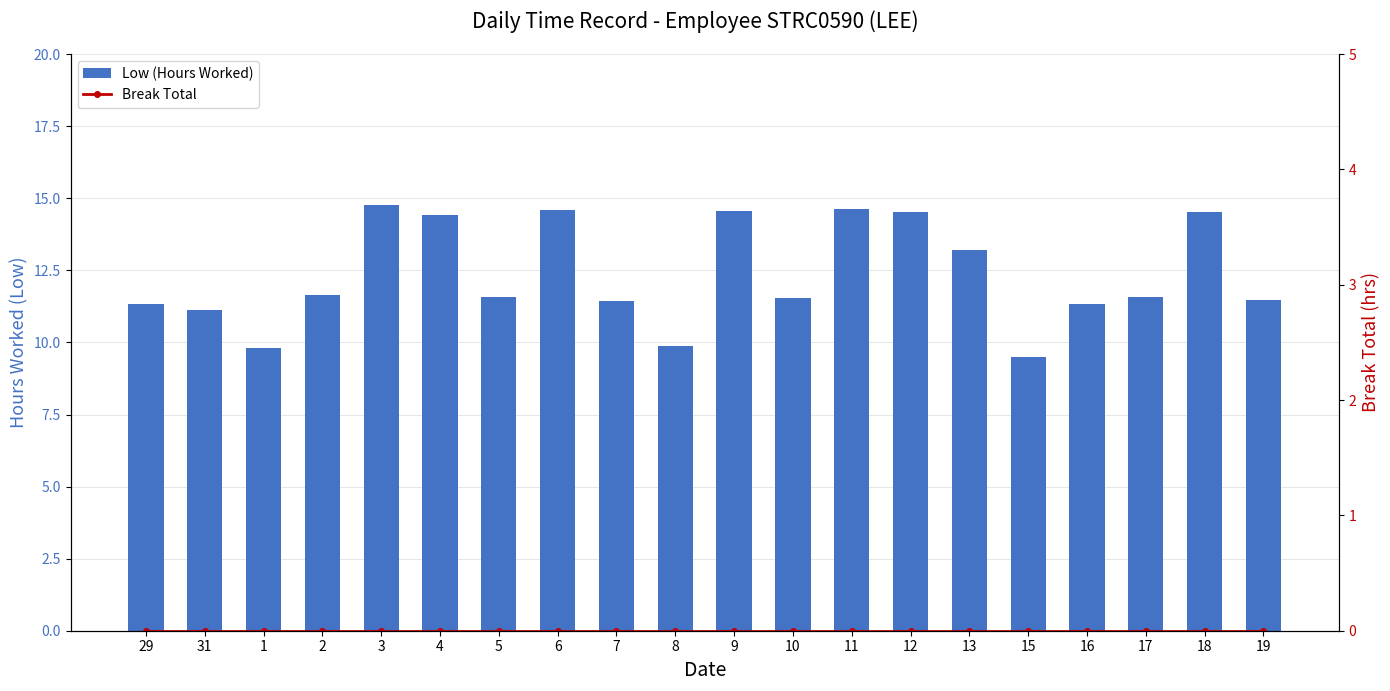

Between 6 and 19, which is larger?

6